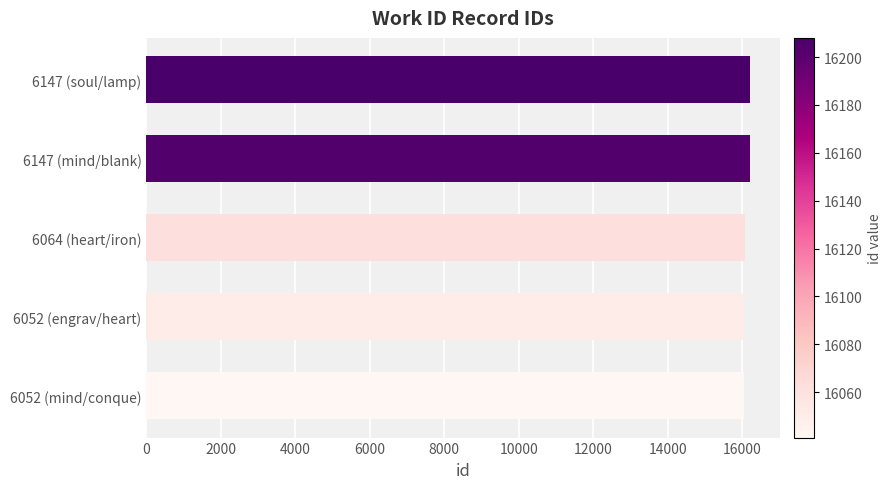

What is the ratio of the value at 6147 (mind/blank) to the value at 6147 (soul/lamp)?

1.0